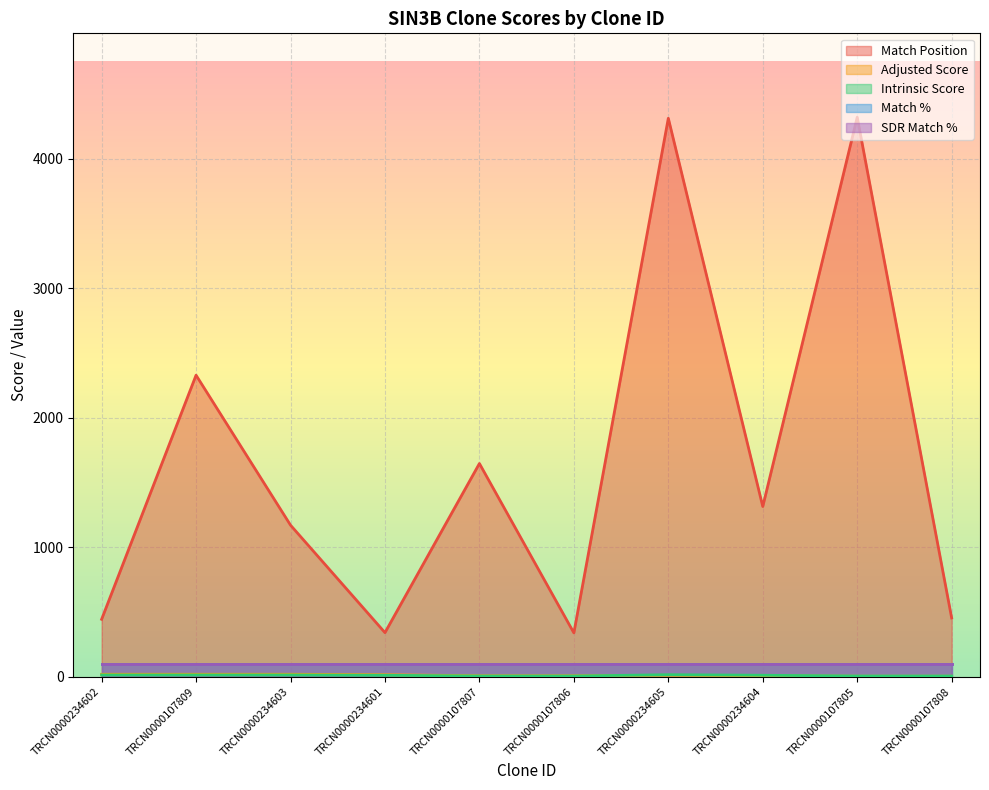

What is the total value across all series at TRCN0000107809?

2359.7